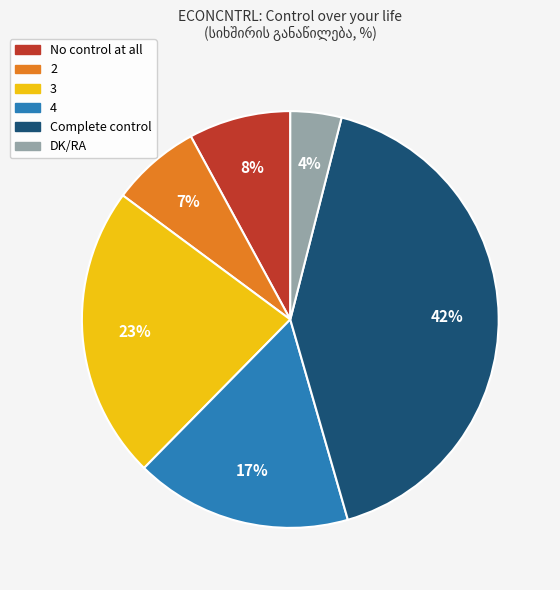

To the nearest percent, what percentage of the pie is 4?

17%